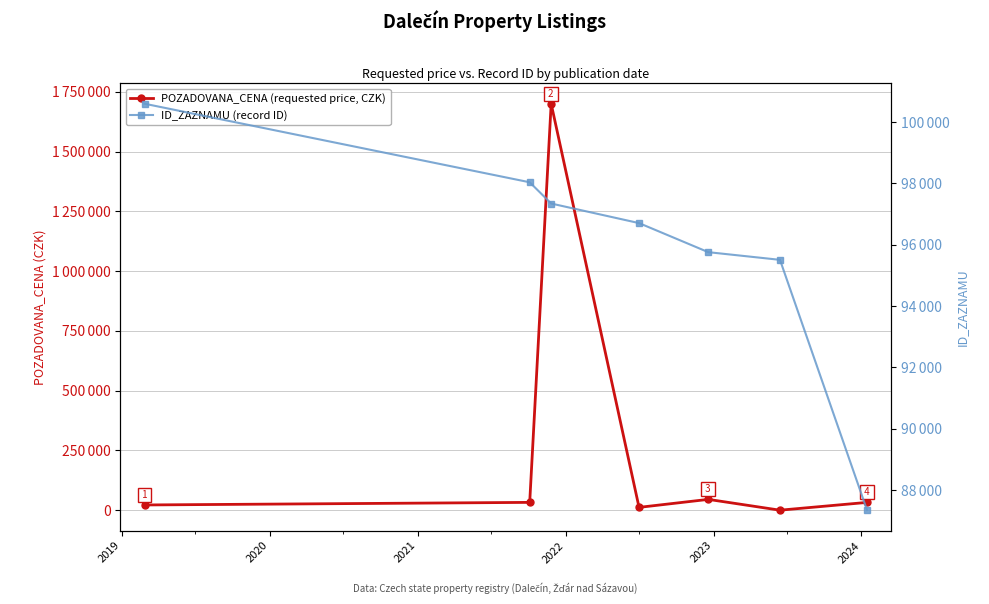

Reading left to right, extract all data points from this chart.

POZADOVANA_CENA (requested price, CZK): 21844	32640	1700000	11780	45200	0	32570
ID_ZAZNAMU (record ID): 100595	98034	97341	96703	95755	95505	87342